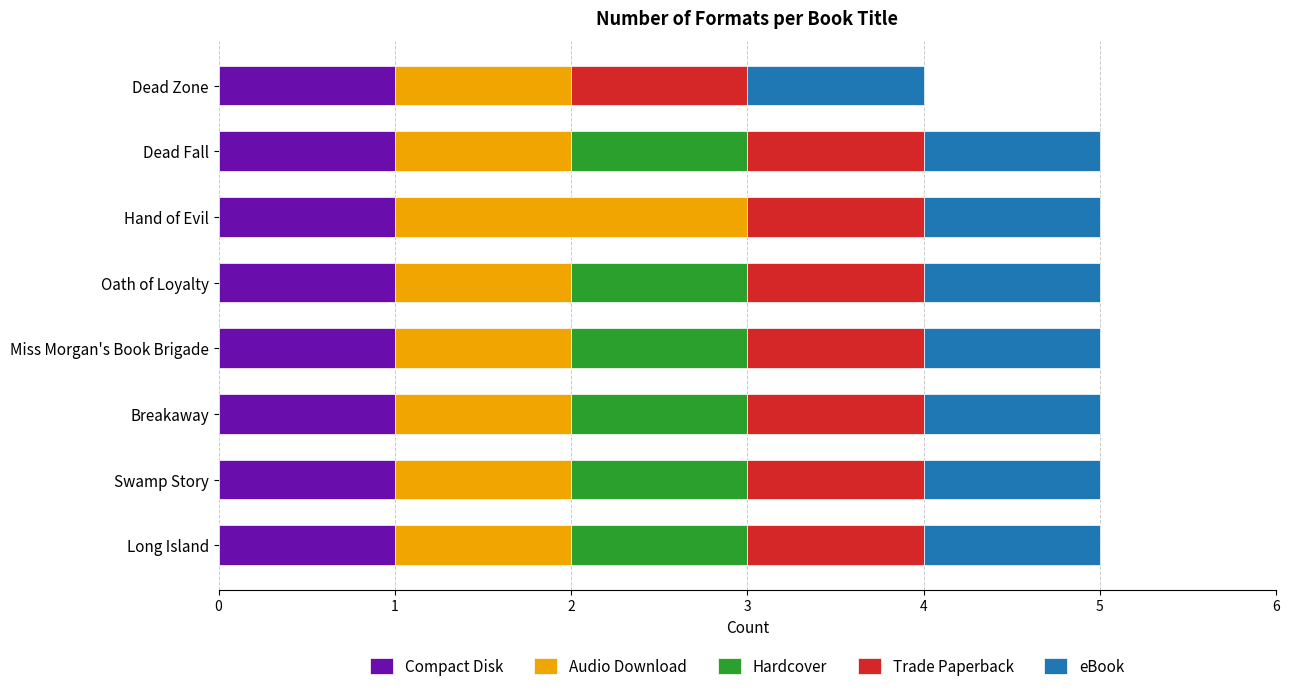

What is the total value across all series at Long Island?

5